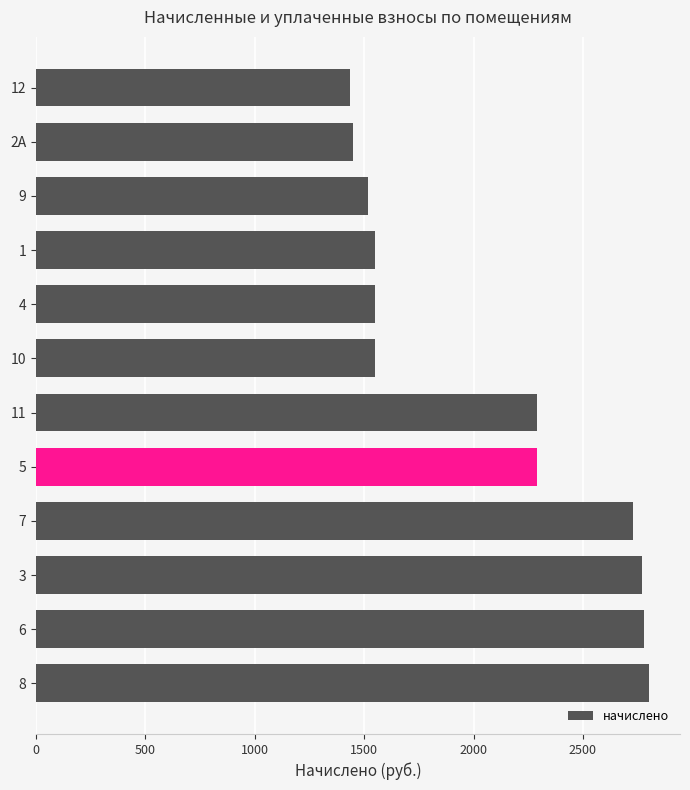

Approximately how many times larger is the value at 2А compared to 3?

0.5